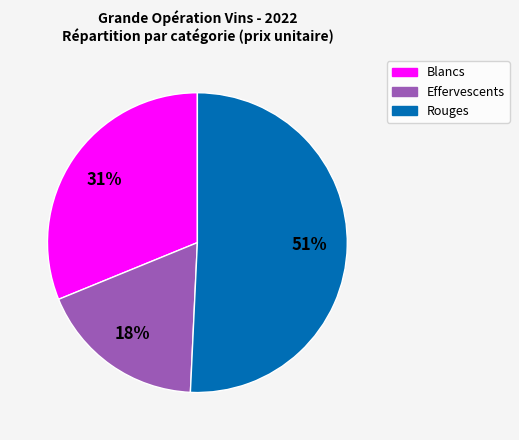

Count the number of slices in the pie.

3